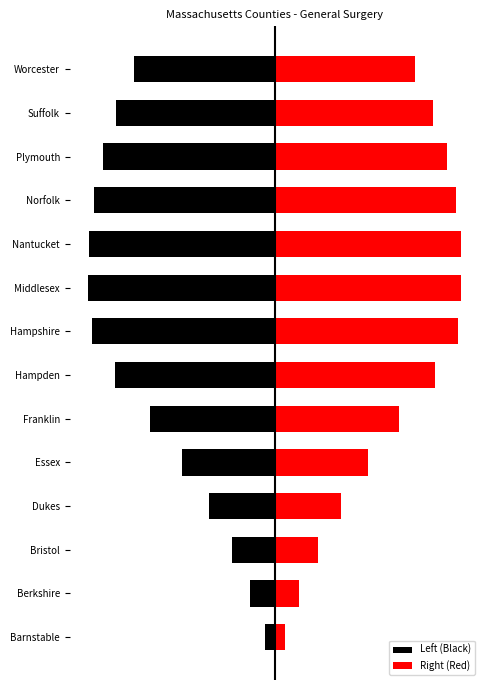

Reading right to left, transcribe all the data shown in this chart.

Left (Black): -5.9	-6.6	-7.2	-7.6	-7.8	-7.8	-7.6	-6.7	-5.2	-3.9	-2.8	-1.8	-1.0	-0.4
Right (Red): 5.9	6.6	7.2	7.6	7.8	7.8	7.6	6.7	5.2	3.9	2.8	1.8	1.0	0.4